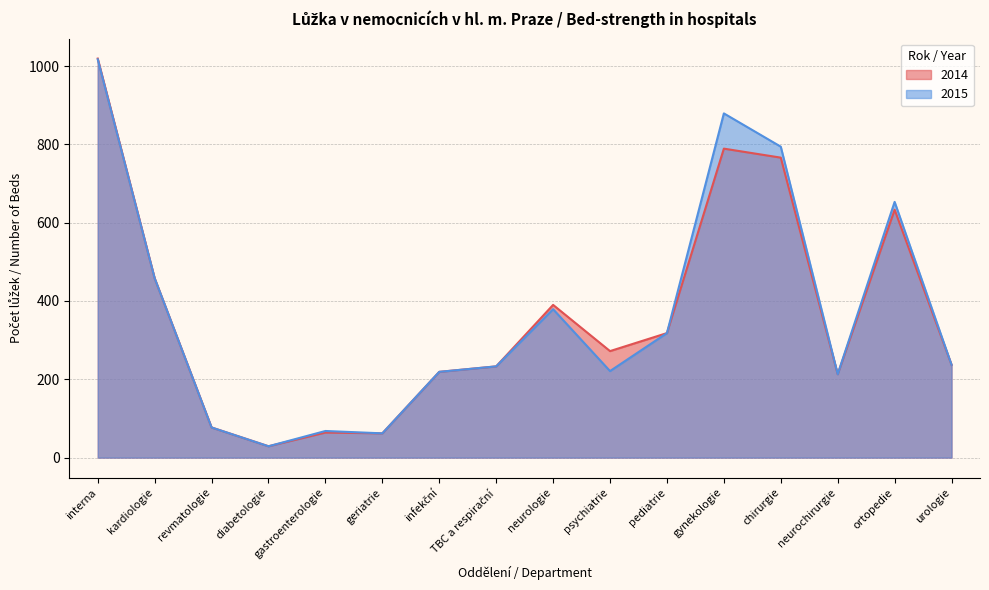

Does the chart have visible grid lines?

Yes